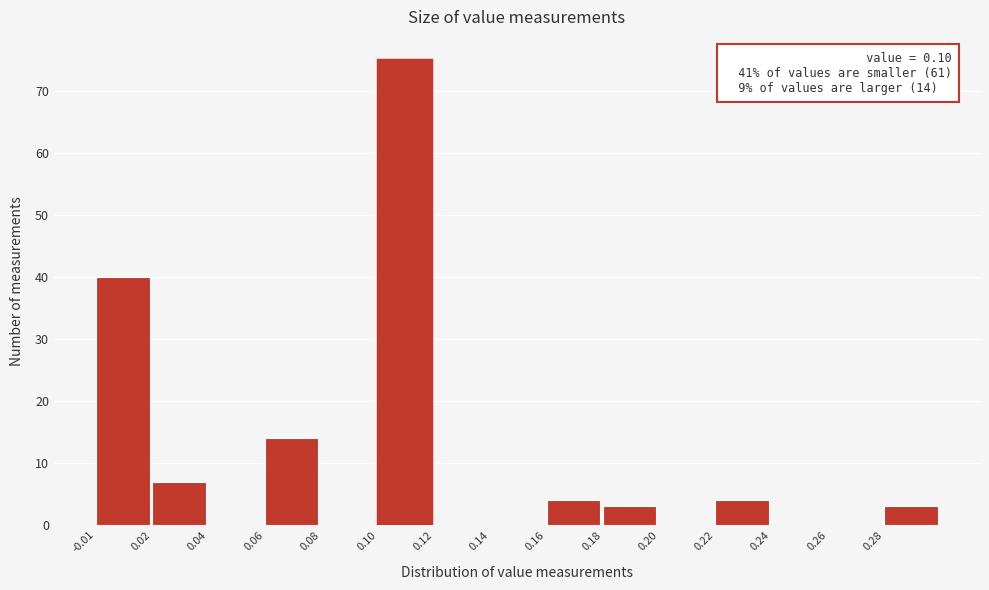

Reading left to right, what are all the values shown in this chart?

-0.01=40	0.02=7	0.04=0	0.06=14	0.08=0	0.10=75	0.12=0	0.14=0	0.16=4	0.18=3	0.20=0	0.22=4	0.24=0	0.26=0	0.28=3